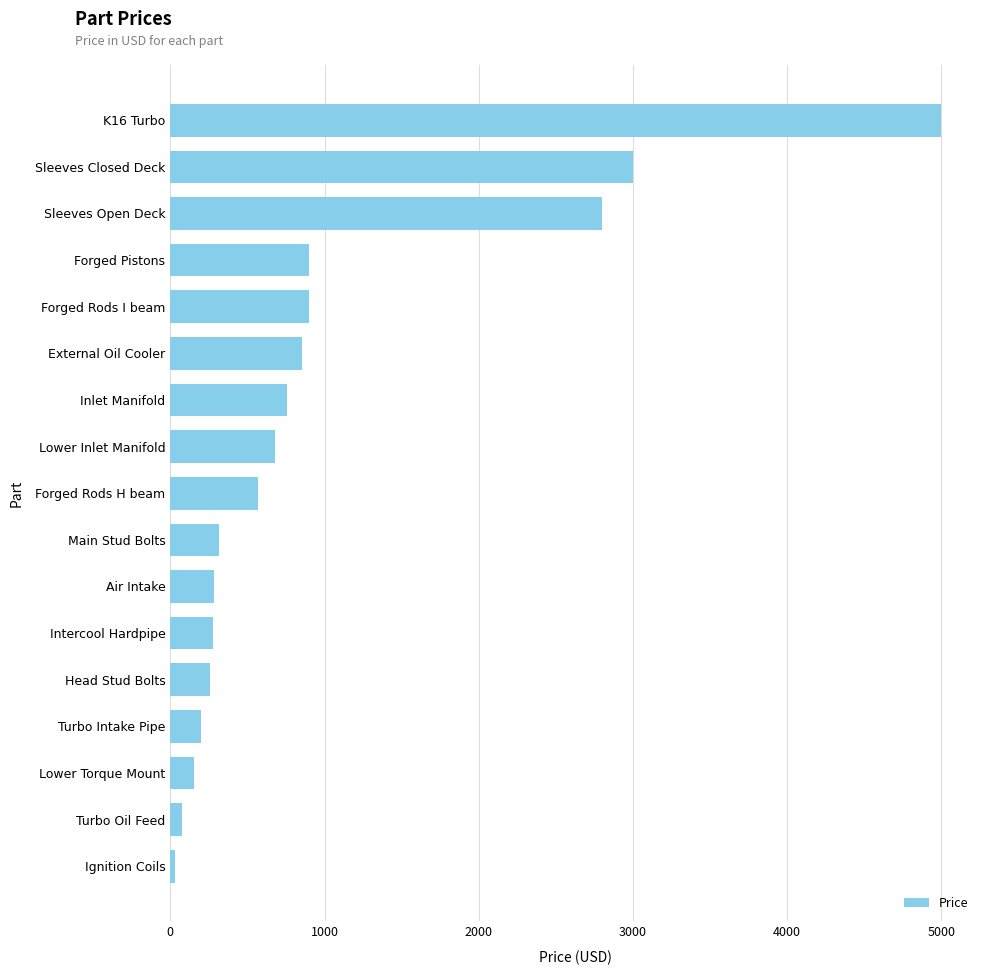

What is the label of the 15th bar from the top?

Lower Torque Mount